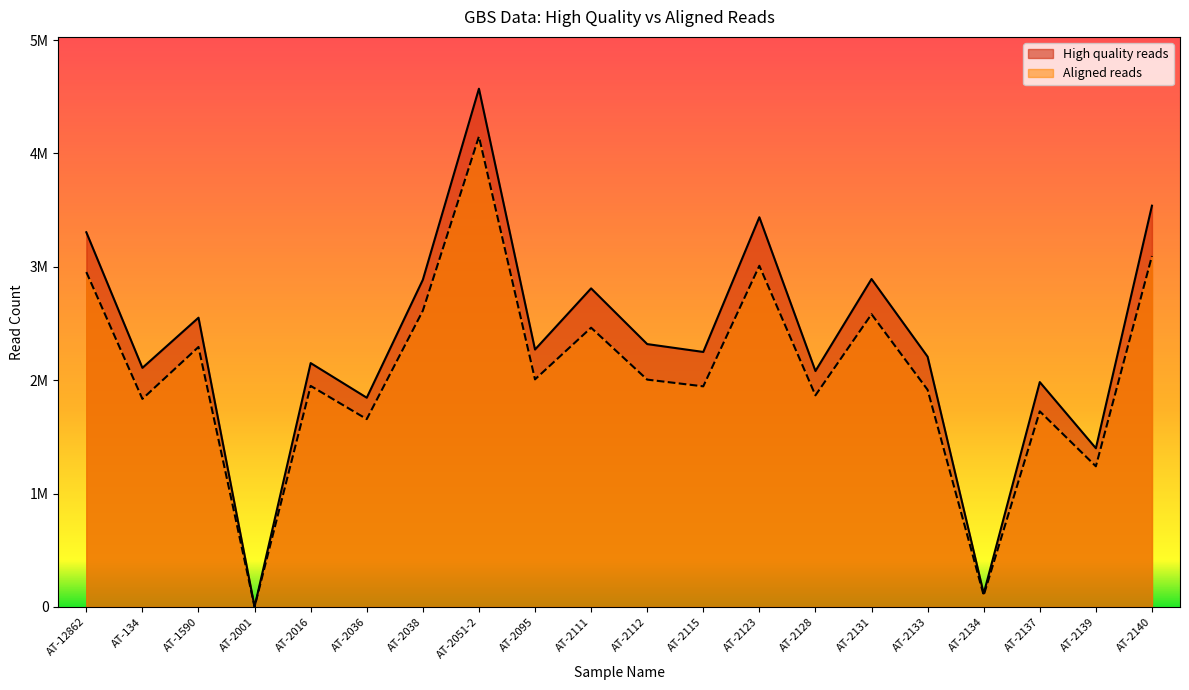

What is the approximate value of Aligned reads at AT-2139?

1240102